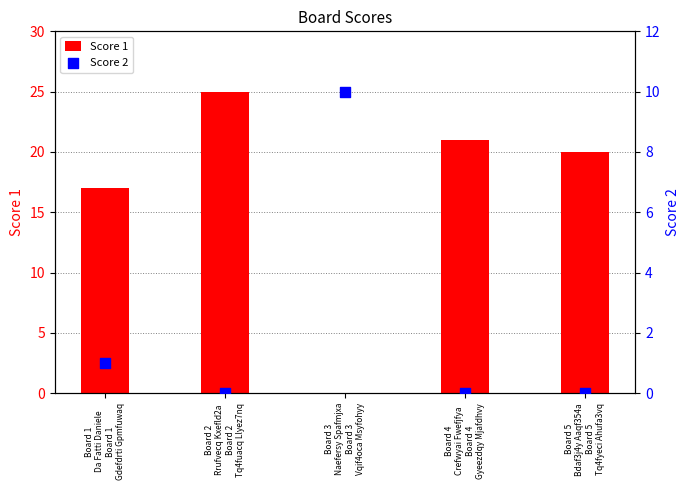

What is the total value across all series at Board 2
Rrufvecq Kxefld2a
Board 2
Tq4fuacq Llyez7nq?

25